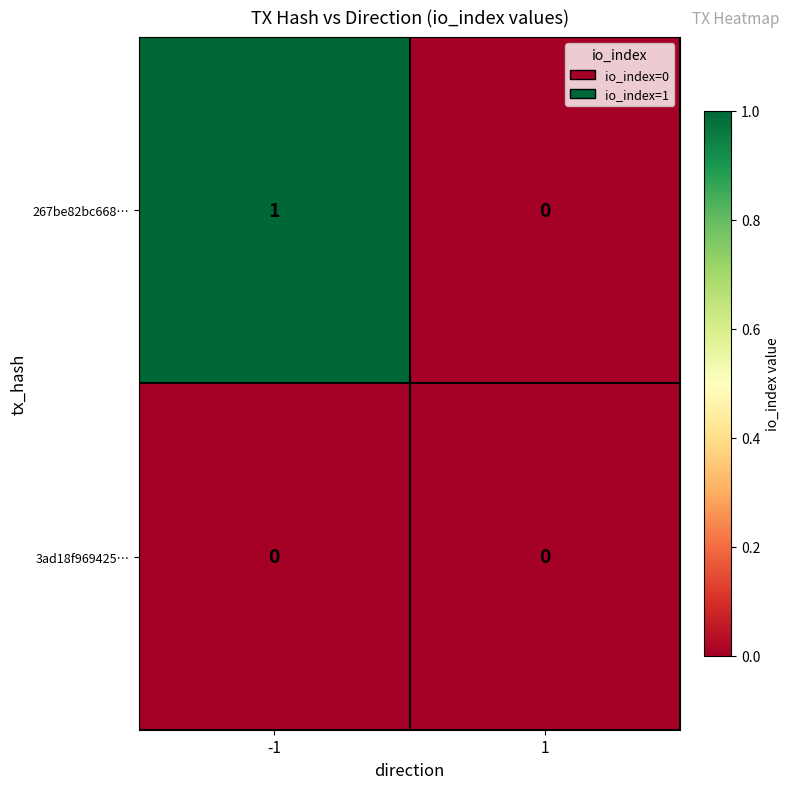

List the series in order of their peak value, lowest first.

3ad18f969425…, 267be82bc668…